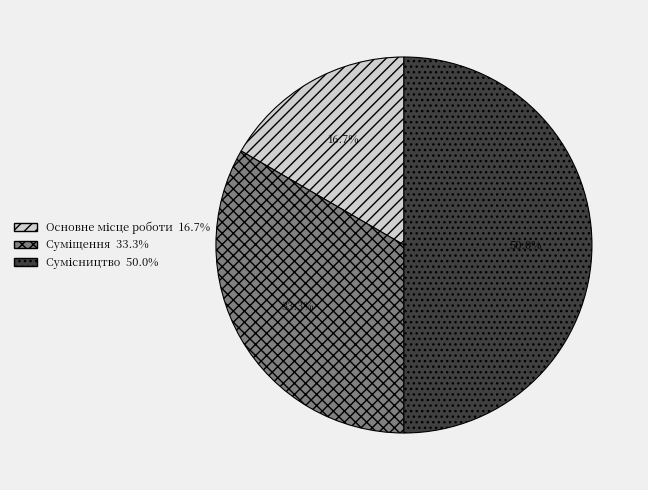

Does any single category account for the majority?

No